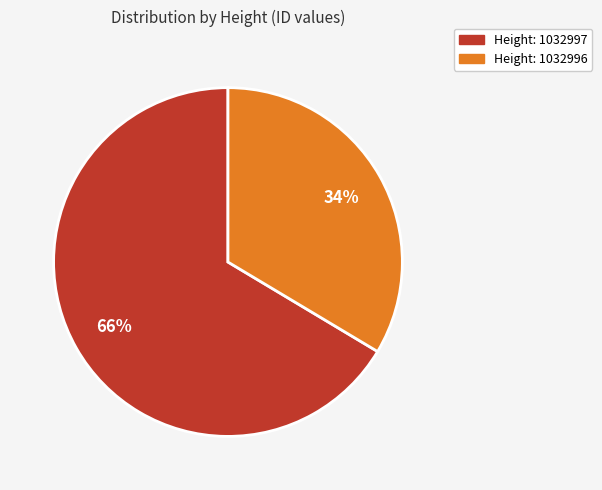

How many segments does this pie chart have?

2